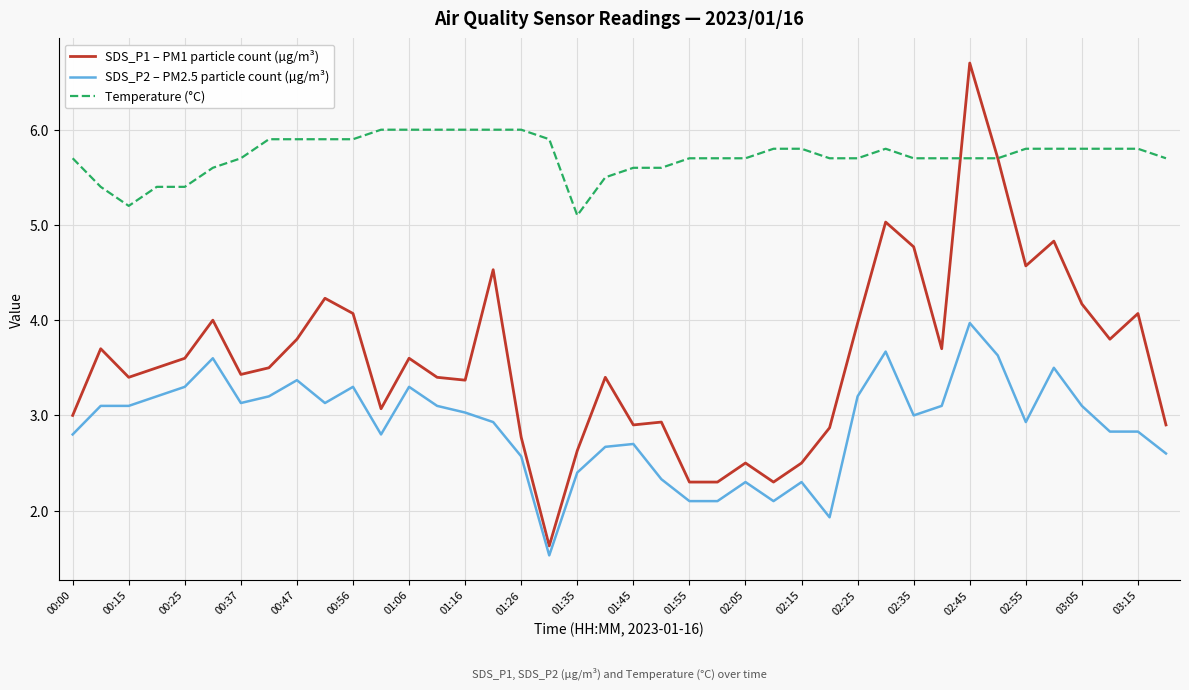

Rank the series by their average value, from lowest to highest.

SDS_P2 – PM2.5 particle count (µg/m³), SDS_P1 – PM1 particle count (µg/m³), Temperature (°C)